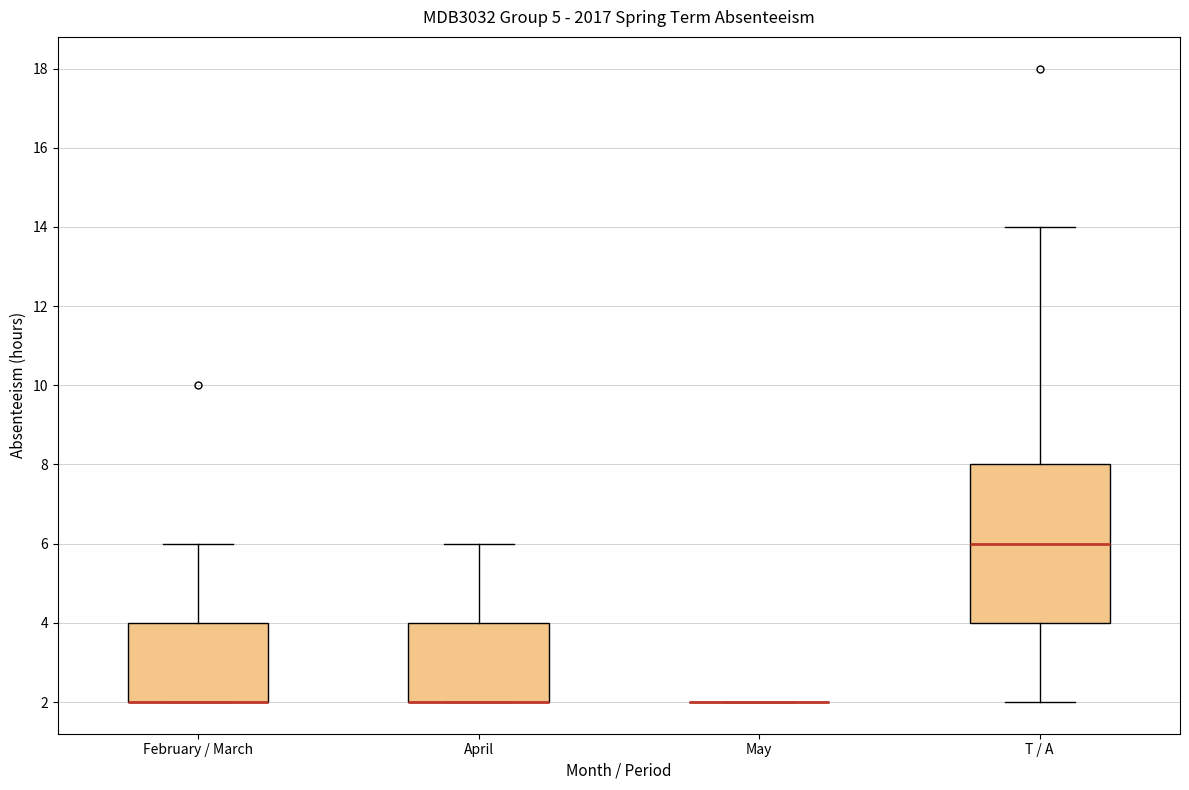

Reading left to right, transcribe this box plot: for each box, give where its median line is, the range the box spans, and where its two whiskers end, as read against the y-axis. The values are not printed on the chart, so give them approximately, as read against the axis.

February / March: median 2 (drawn on the box's lower edge), box 2 to 4, whiskers 2 to 6
April: median 2 (drawn on the box's lower edge), box 2 to 4, whiskers 2 to 6
May: box collapsed to a line at 2, whiskers 2 to 2
T / A: median 6, box 4 to 8, whiskers 2 to 14